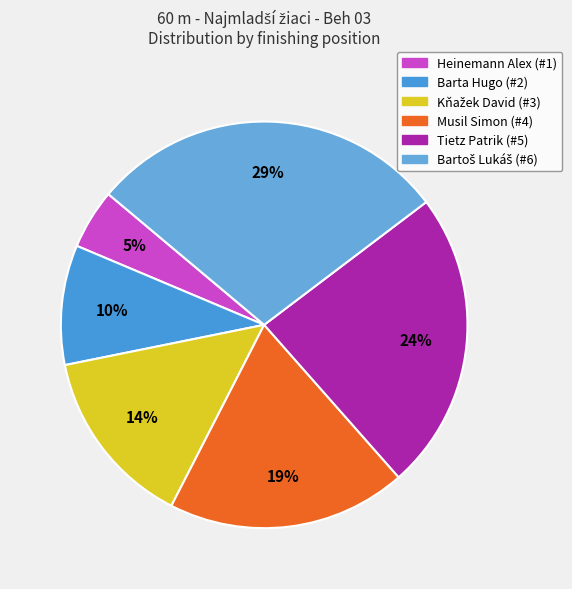

Does any single category account for the majority?

No